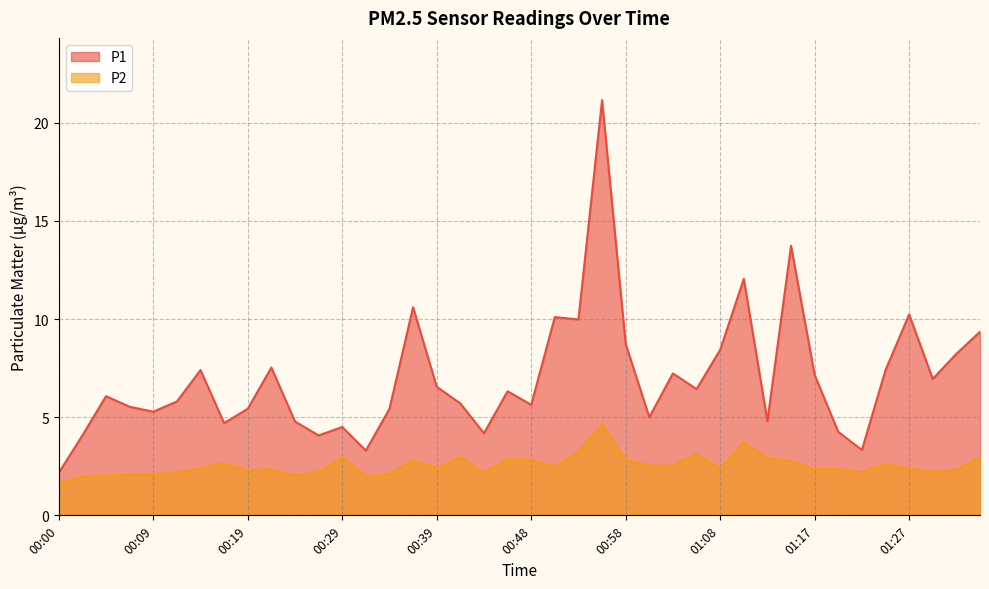

Is the value of P1 at 00:43 greater than the value of P2 at 00:36?

Yes